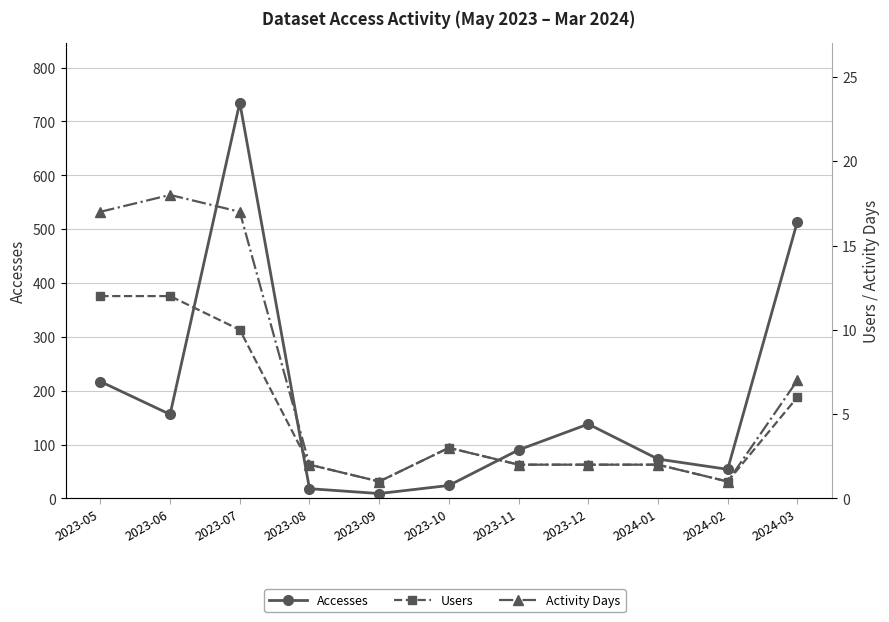

How many lines are shown in the chart?

3